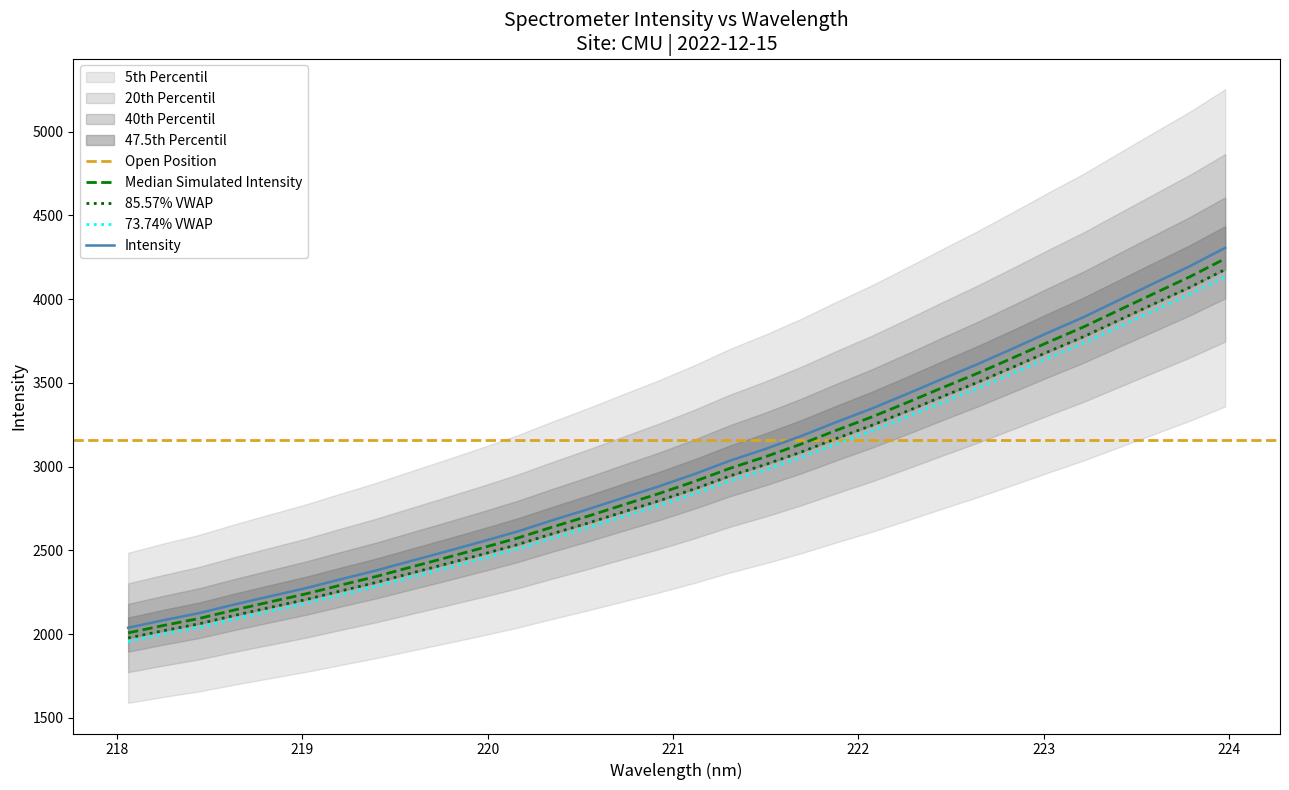

At how many categories does at least one series exceed 3584?

7